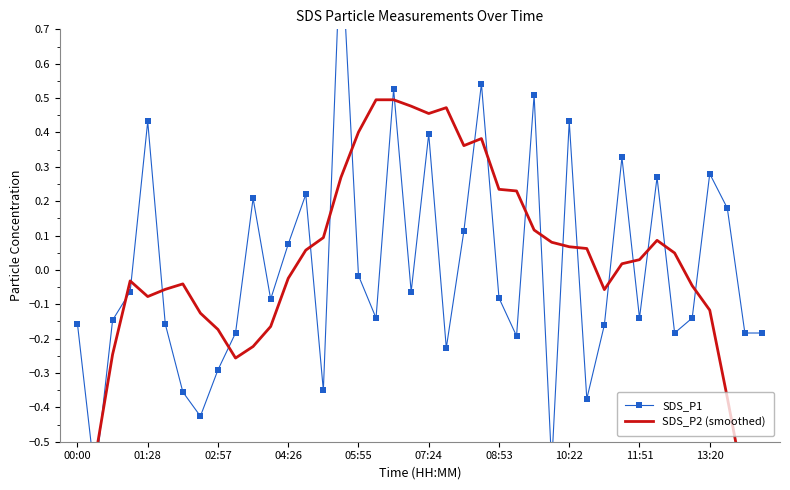

At which category does the chart reach its peak across all series?

15